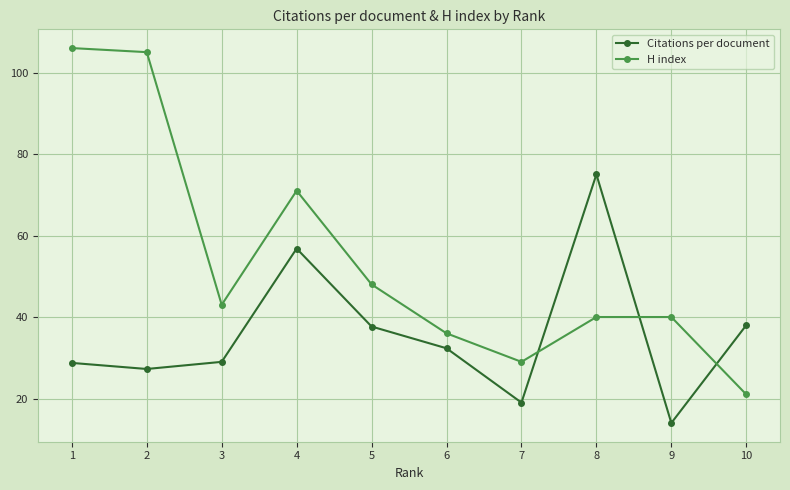

At which category does H index reach its first local peak?

4